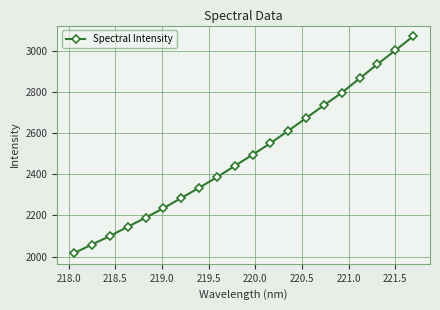

What is the maximum value shown in the chart?

3069.0